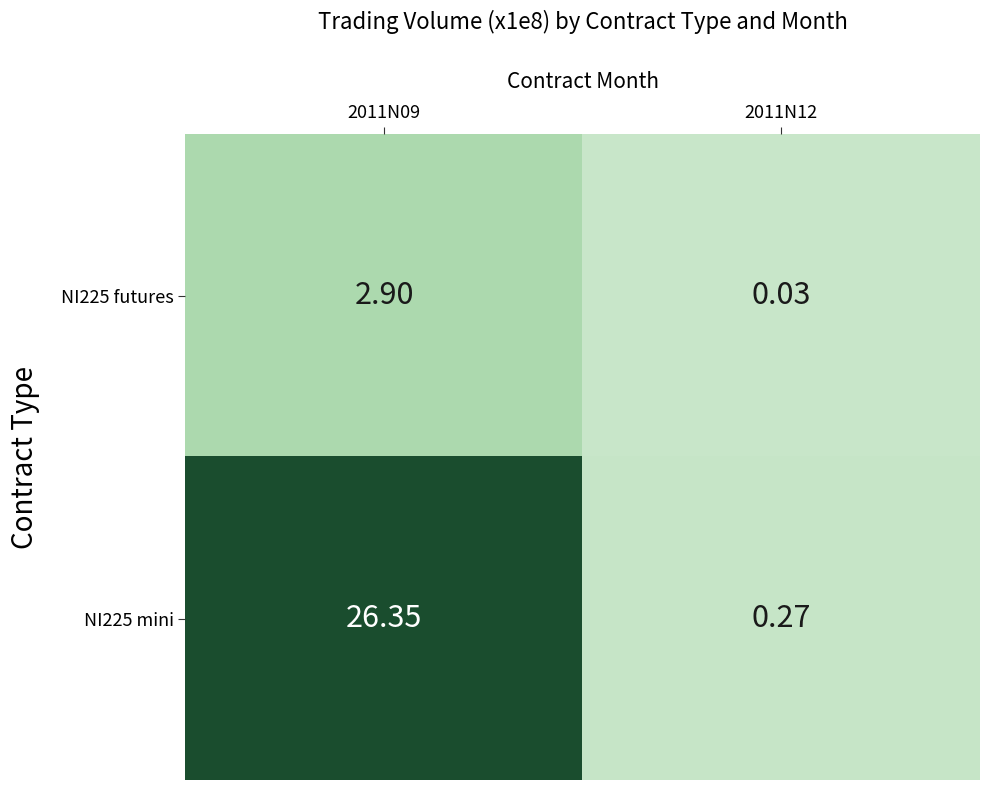

Which series changed the most between 2011N09 and 2011N12?

NI225 mini